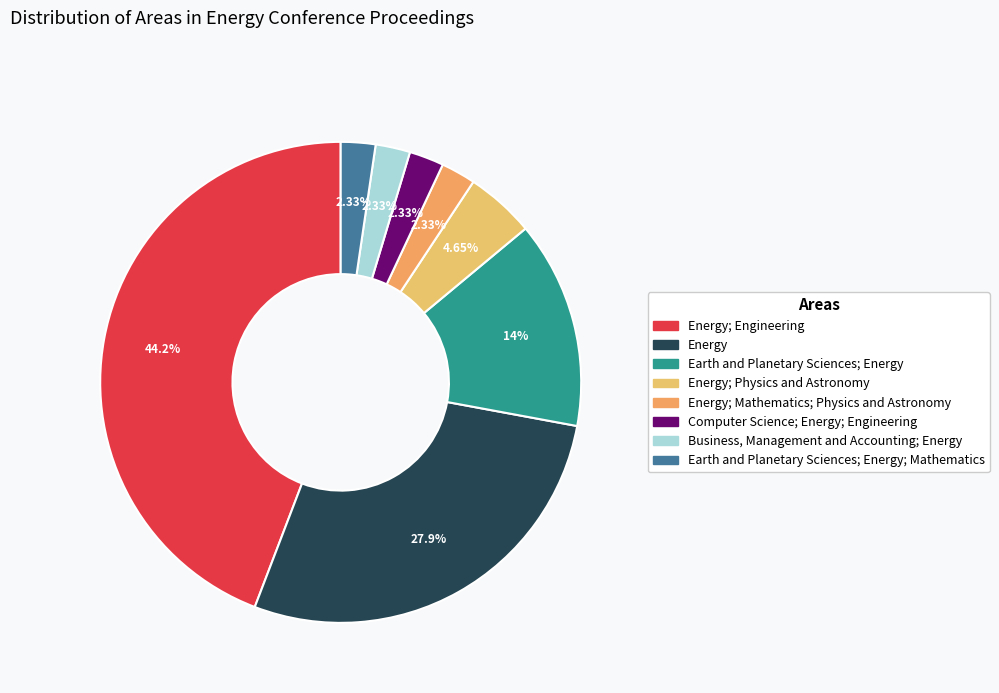

How many segments does this pie chart have?

8